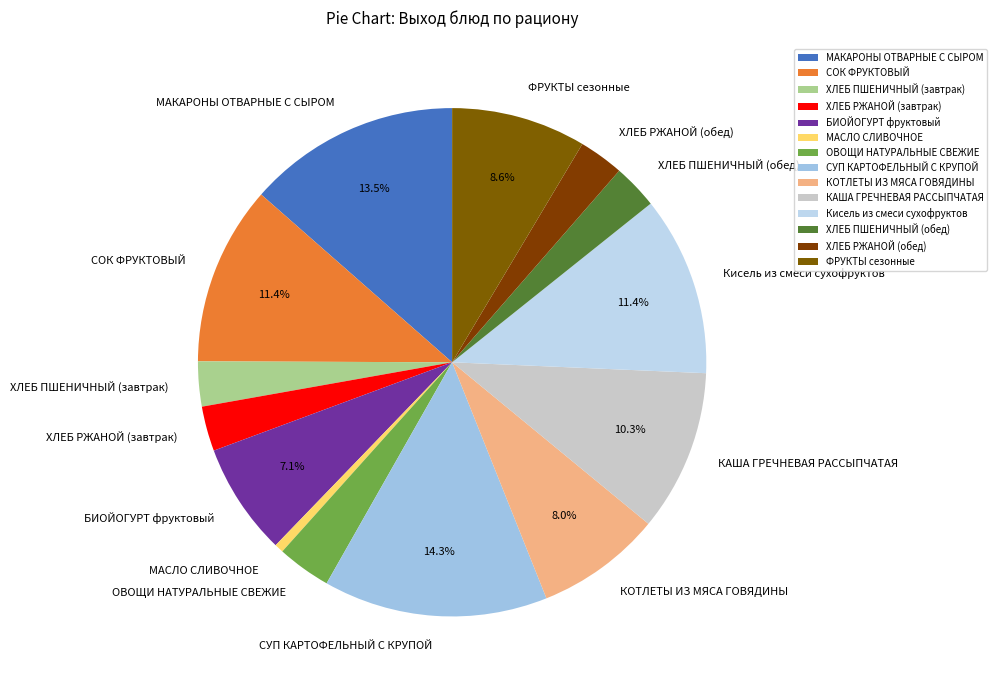

What is the ratio of the value at КОТЛЕТЫ ИЗ МЯСА ГОВЯДИНЫ to the value at ХЛЕБ РЖАНОЙ (обед)?

2.8